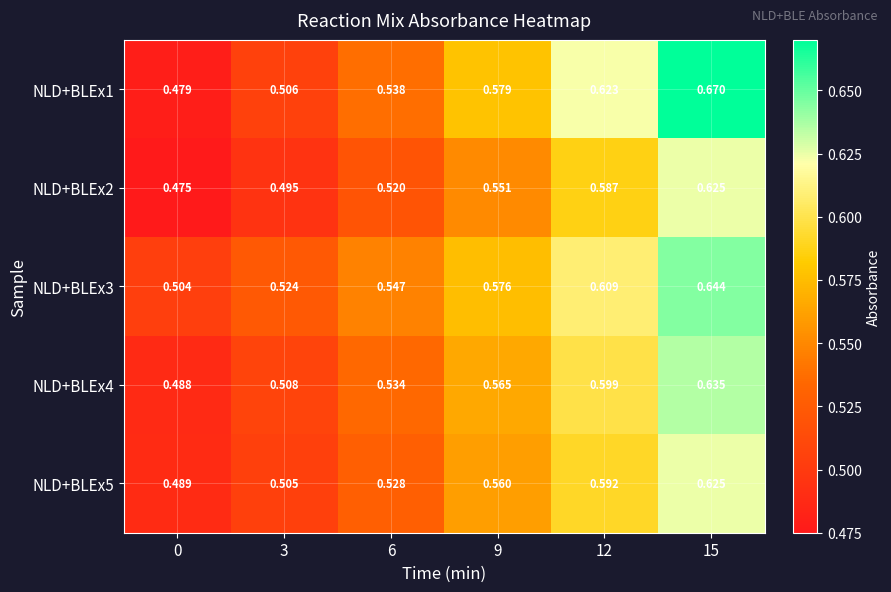

Is the value of NLD+BLEx4 at 3 greater than the value of NLD+BLEx5 at 9?

No